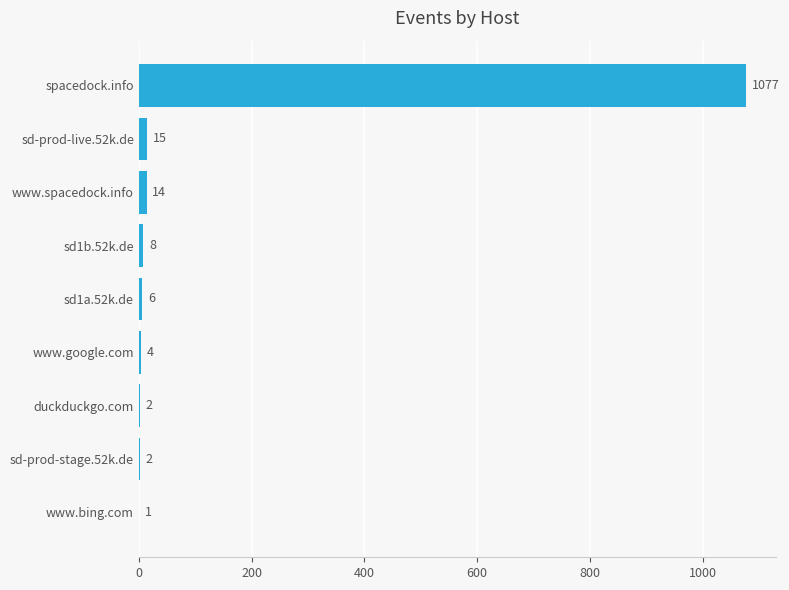

Is it true that the value at duckduckgo.com is 2?

True